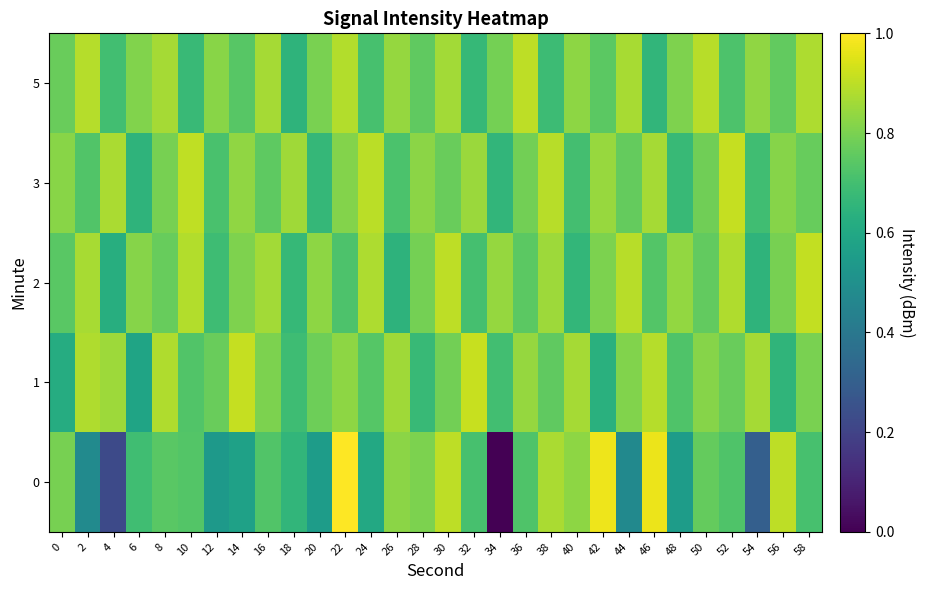

List the series in order of their peak value, highest first.

0, 1, 3, 2, 5